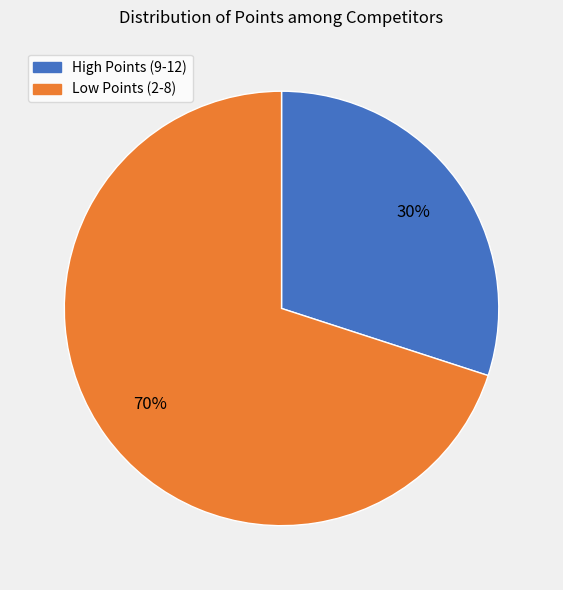

To the nearest percent, what is the average slice percentage?

50%